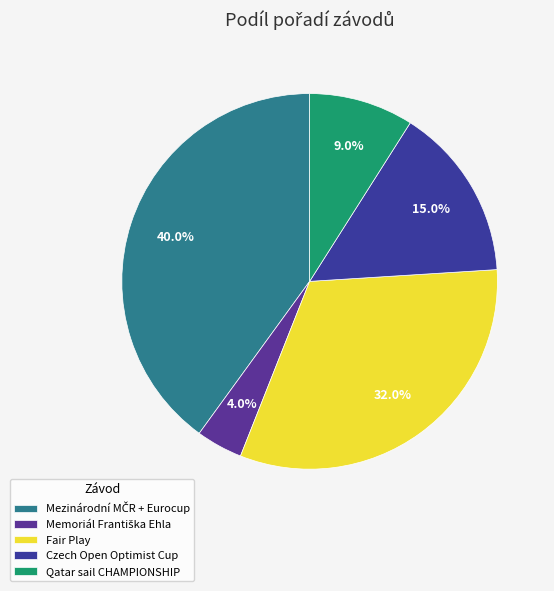

To the nearest percent, what is the difference between the largest and smallest slice percentages?

36%